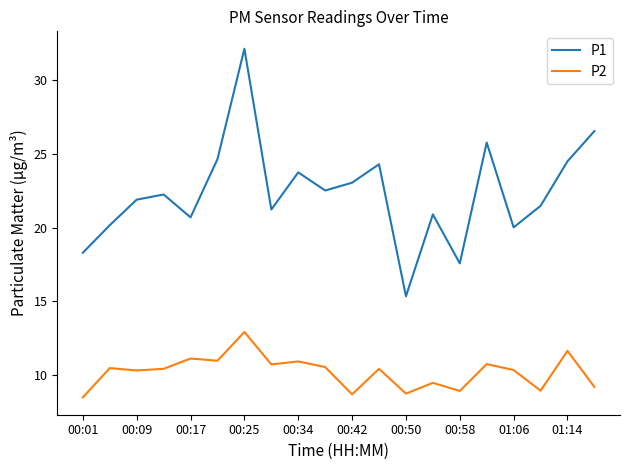

Is this an area chart (filled region under the line)?

No